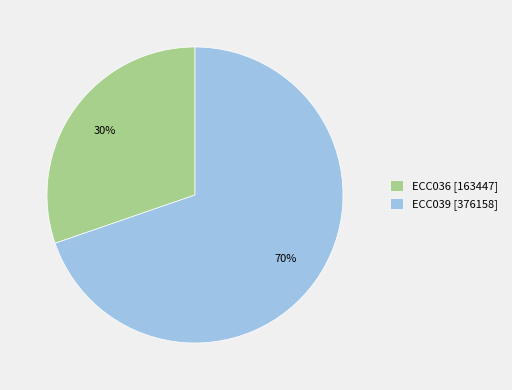

Combined, do ECC036 and ECC039 account for over 50%?

Yes